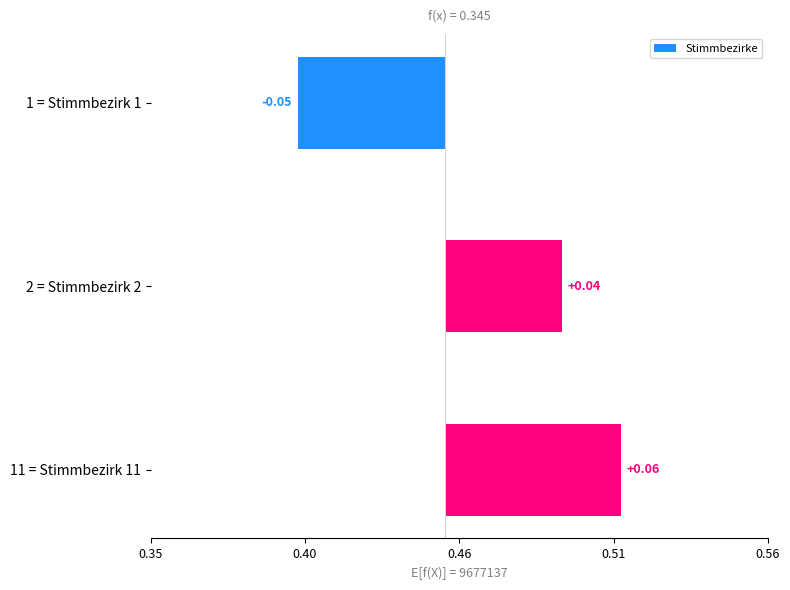

Count the number of values greater than 0.

2